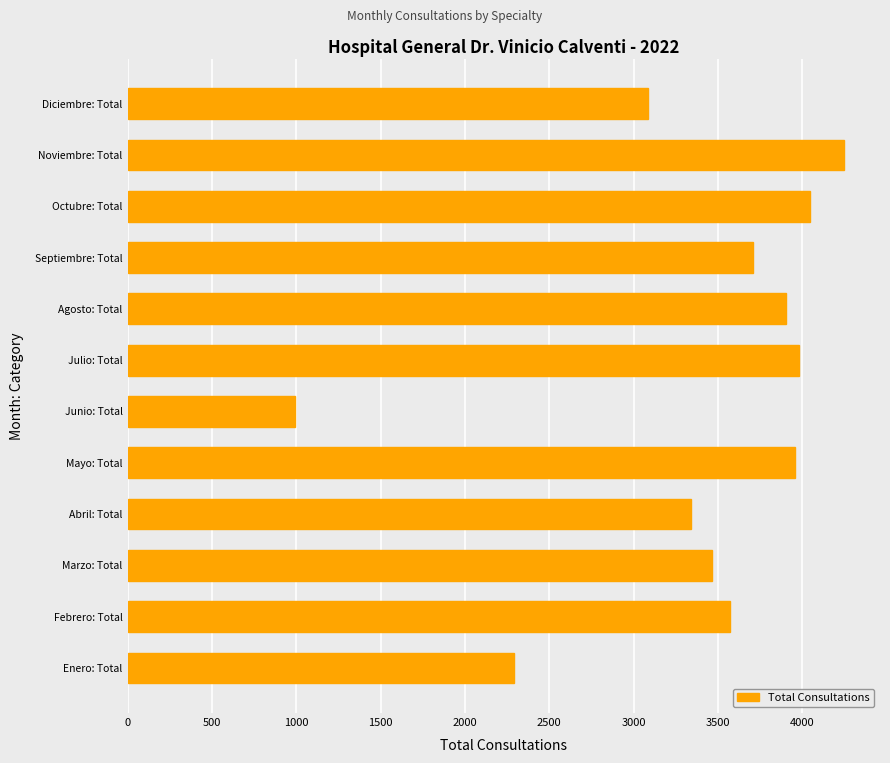

Approximately how many times larger is the value at Junio: Total compared to Febrero: Total?

0.3